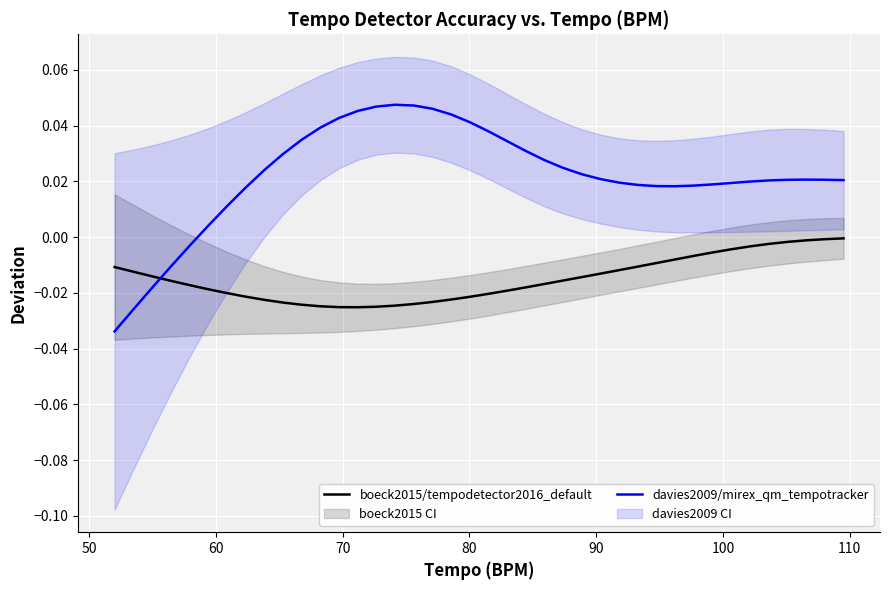

True or false: boeck2015/tempodetector2016_default and davies2009/mirex_qm_tempotracker intersect in this chart.

True